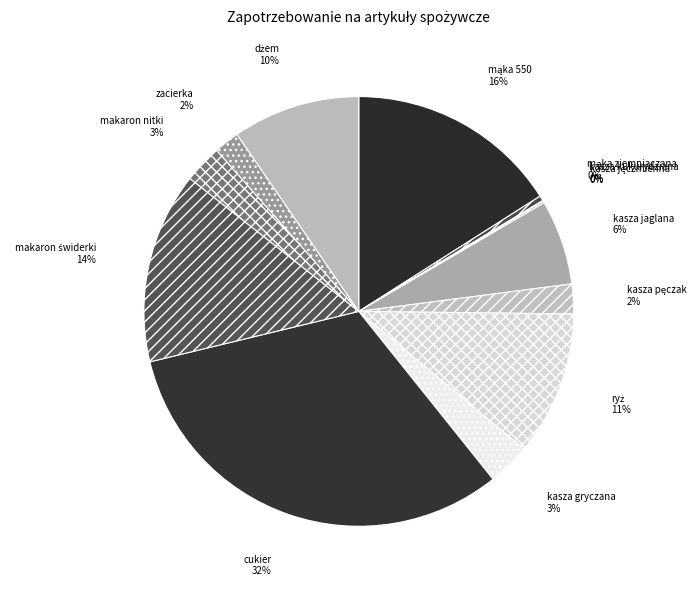

True or false: kasza jaglana accounts for 6% of the total.

True